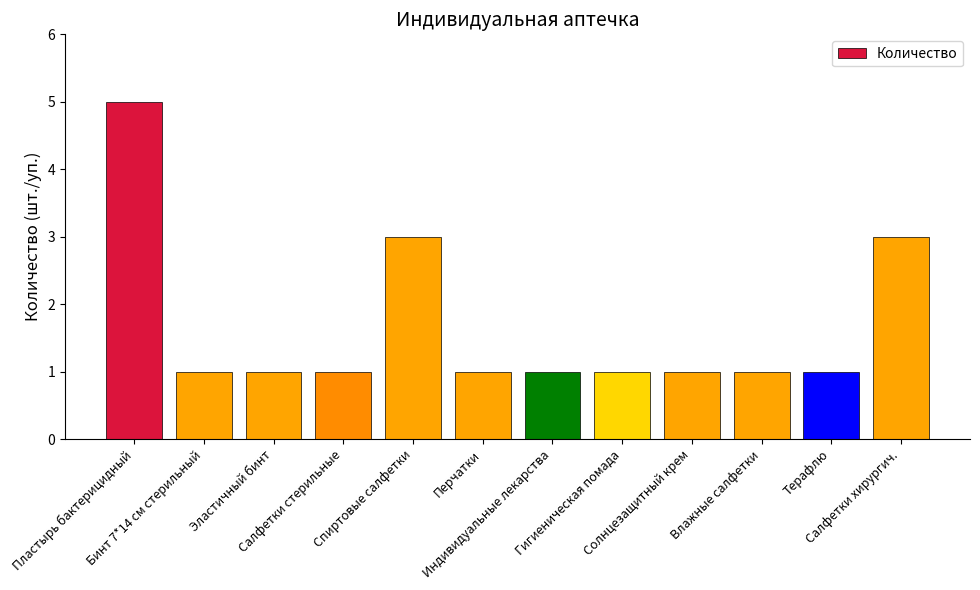

Reading left to right, list all the values displayed in this chart.

5	1	1	1	3	1	1	1	1	1	1	3